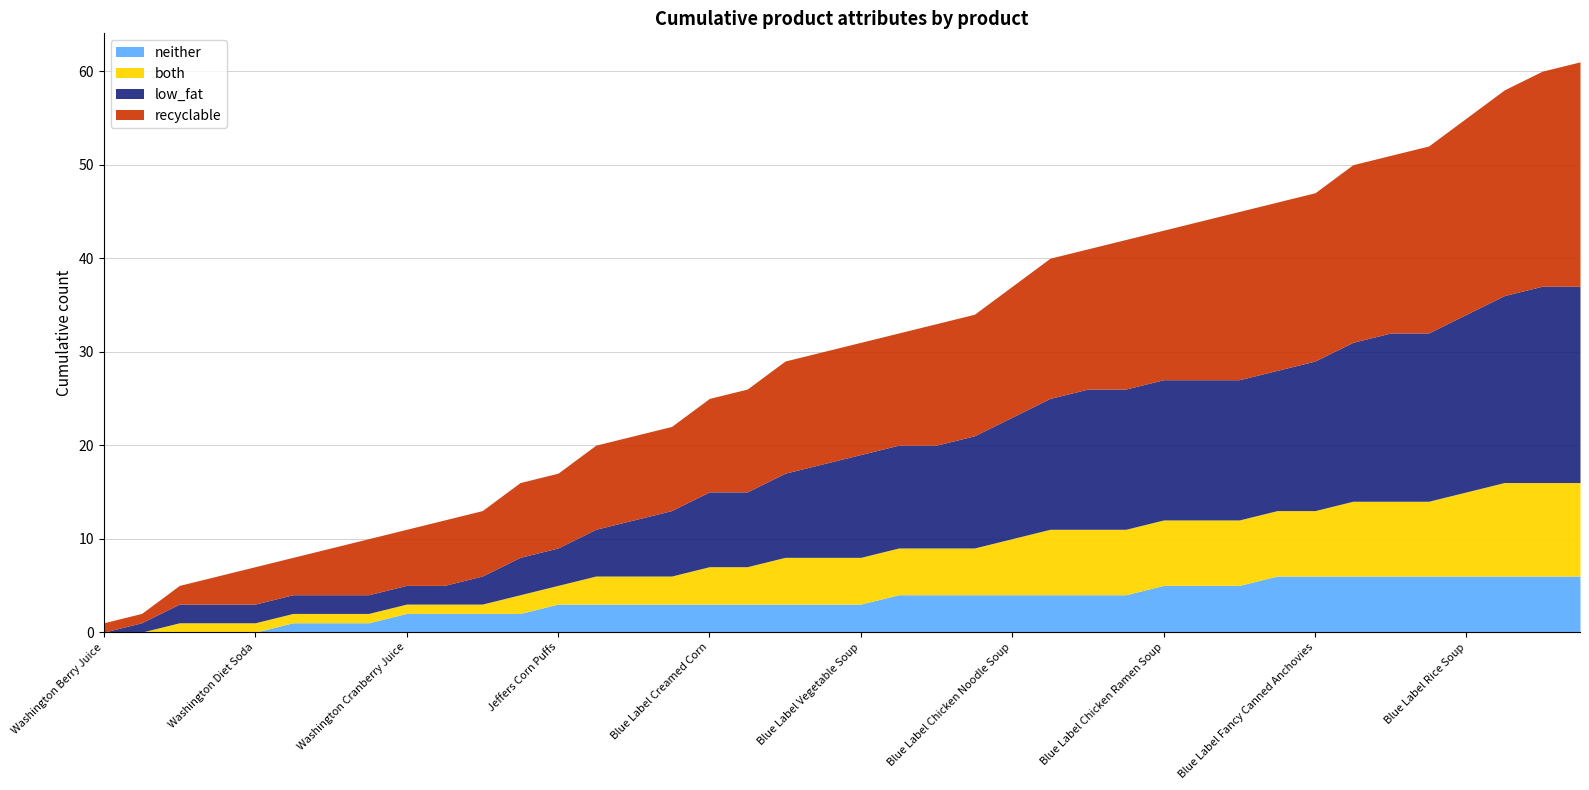

At which category does both reach its first local peak?

Washington Strawberry Drink